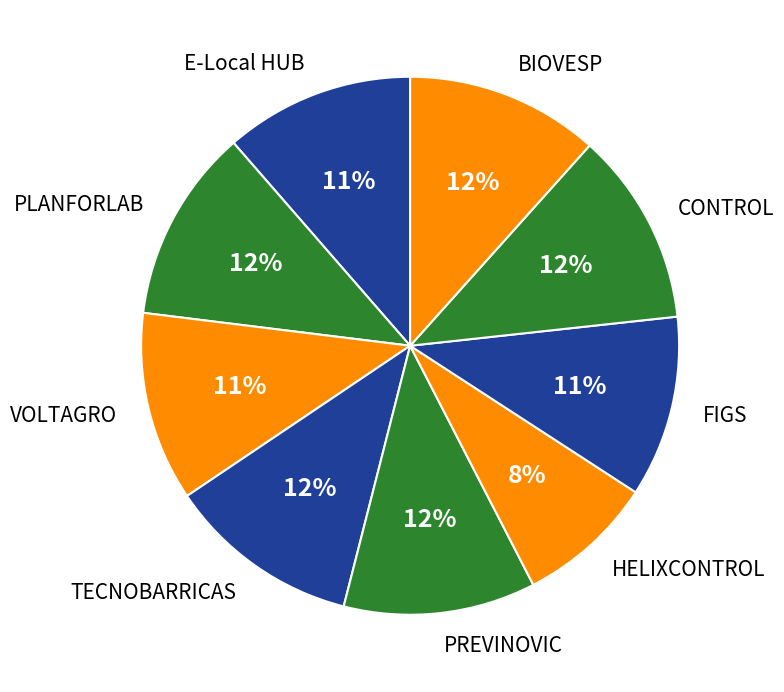

The PREVINOVIC slice represents 20% of the pie. True or false?

False